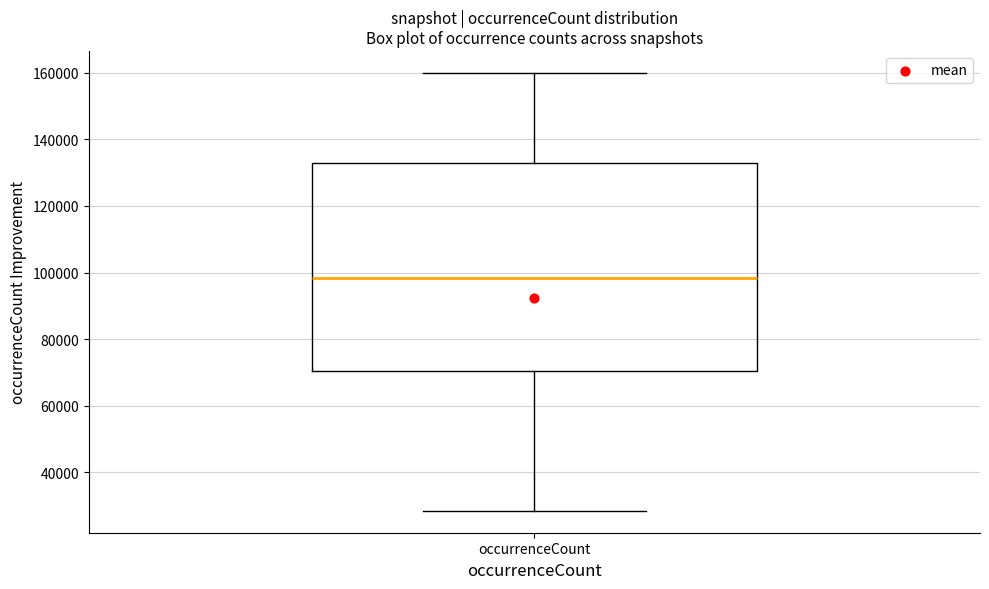

Read this box plot against the y-axis: the position of the median line, the range covered by the box, and the ends of both whiskers. The values are not printed on the chart, so give them approximately, as read against the axis.

median 98000, box 70000 to 132000, whiskers 28000 to 160000